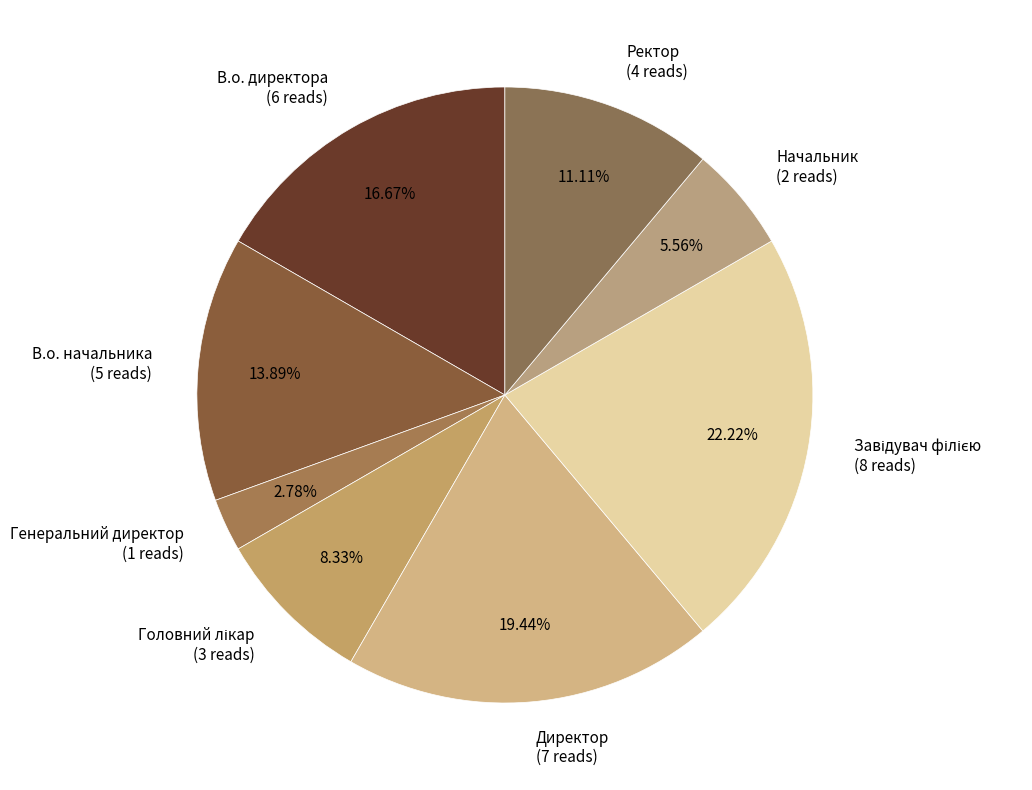

Between Ректор (4 reads) and В.о. директора (6 reads), which is larger?

В.о. директора (6 reads)